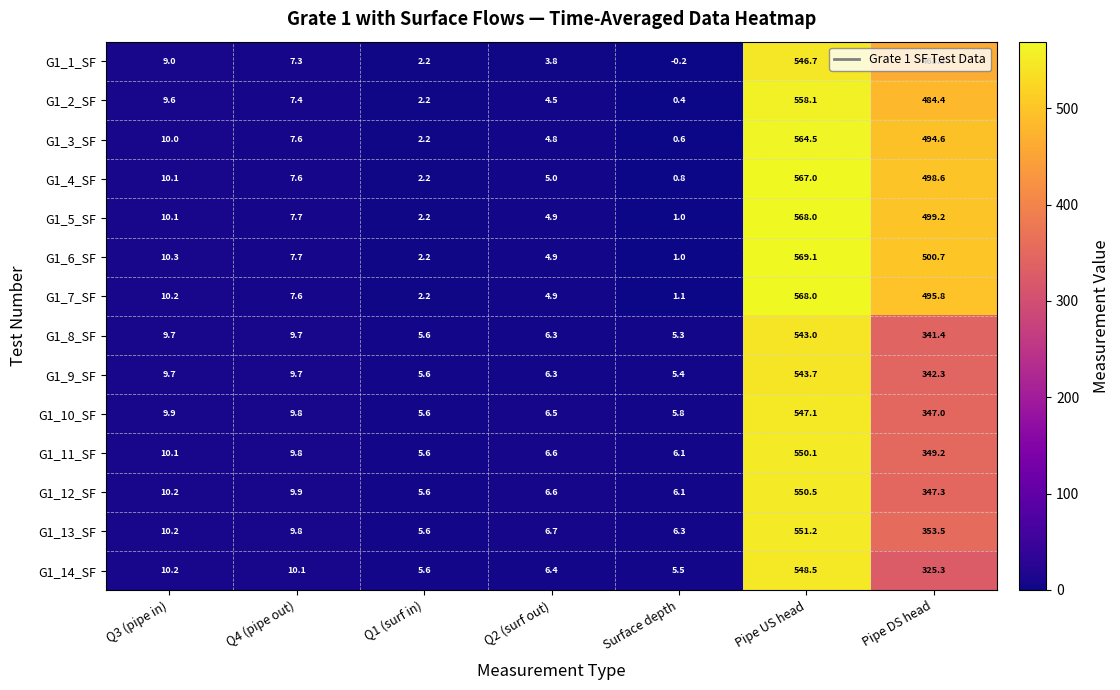

Where is G1_2_SF nearest to the value 279?

Pipe DS head